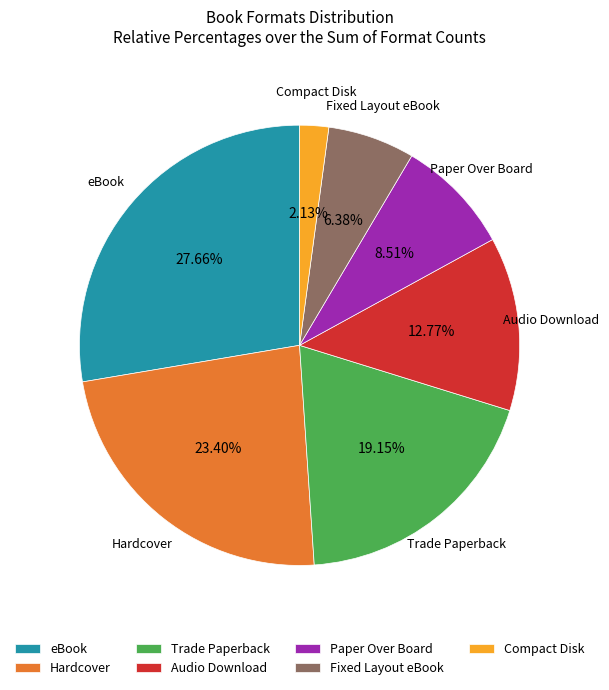

How many slices are in this pie chart?

7